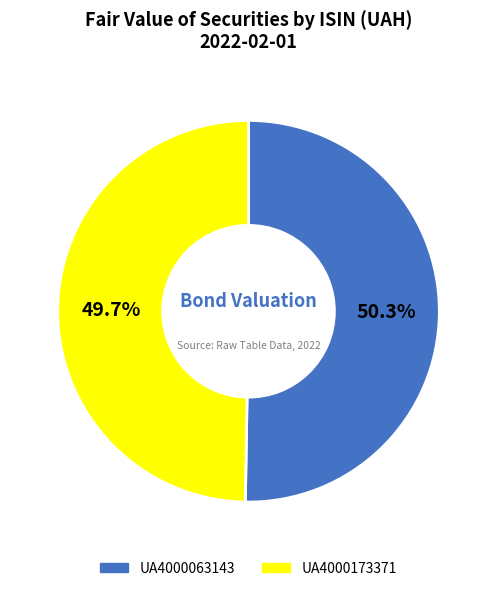

What is the majority slice?

UA4000063143